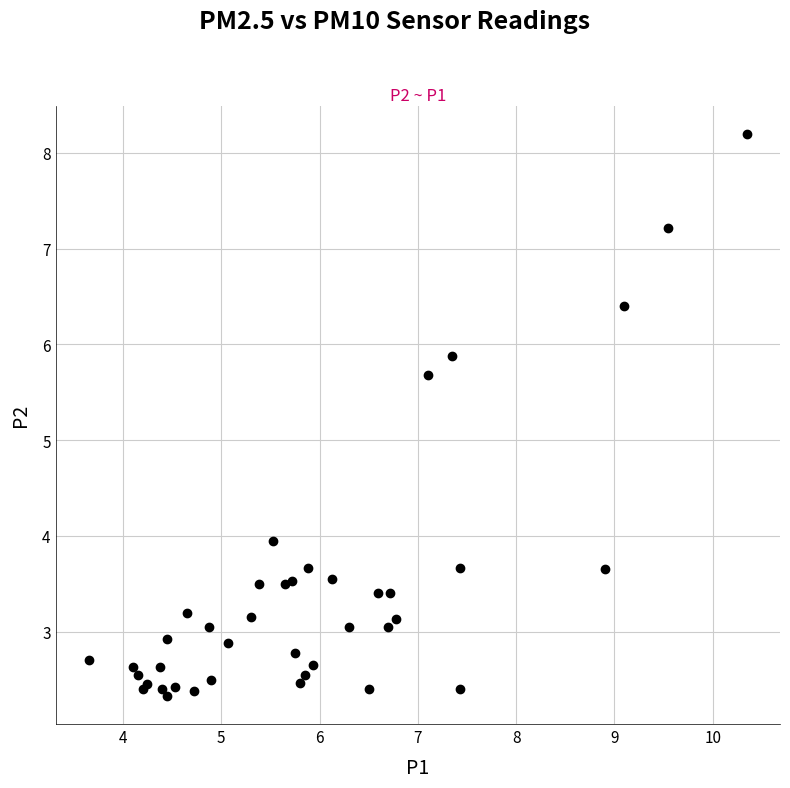

What Y value in the scatter plot is closest to 5?

5.7